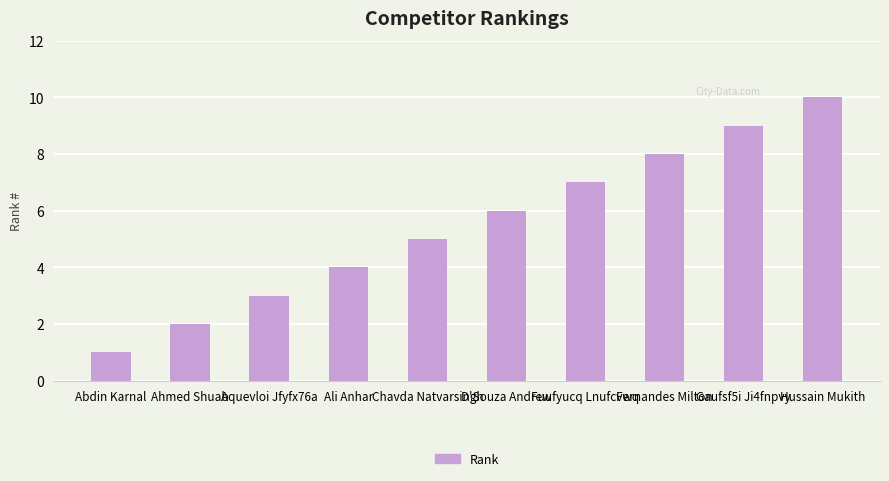

What is the ratio of the value at Chavda Natvarsingh to the value at Fernandes Milton?

0.6